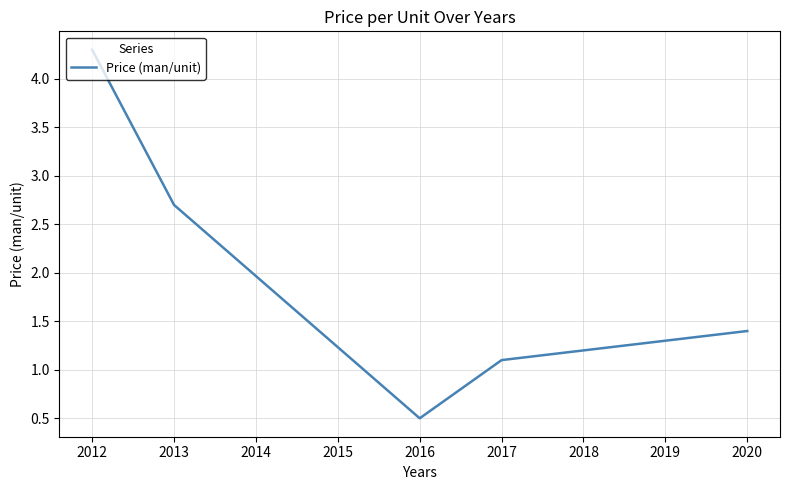

List the labels in order of value, largest first.

2012, 2013, 2020, 2017, 2016